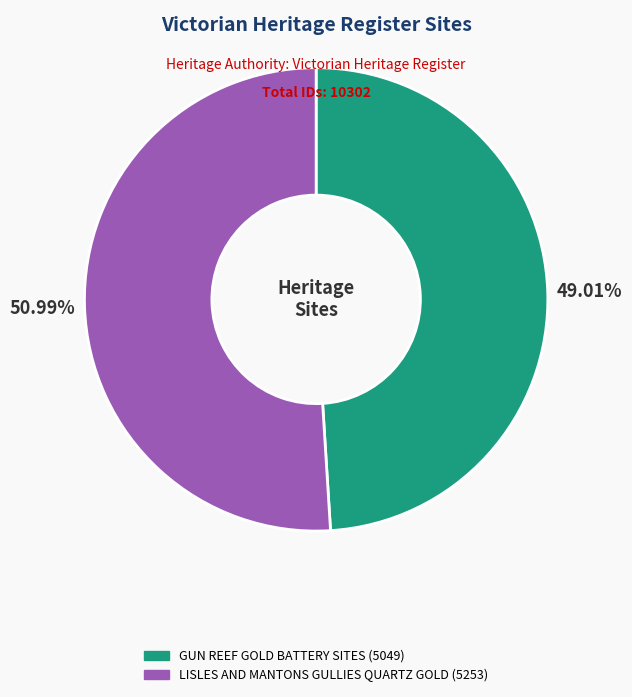

How many slices are in this pie chart?

2